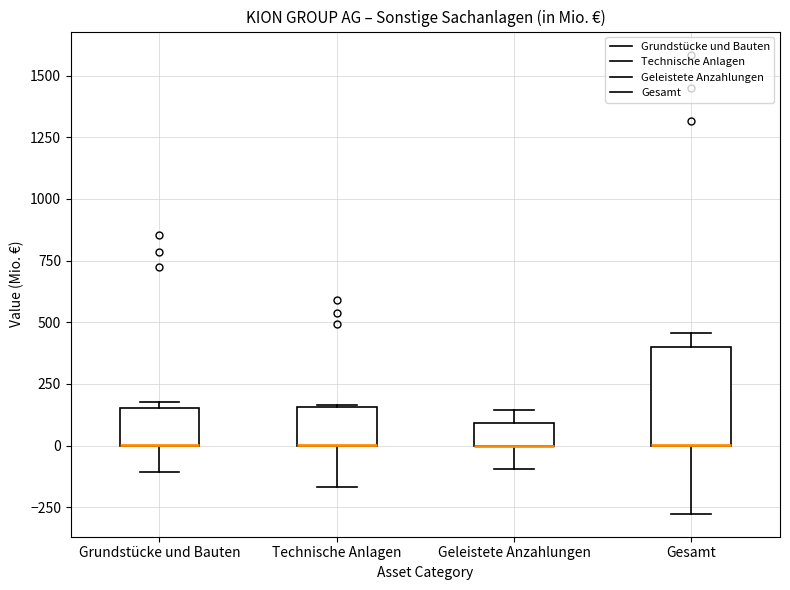

Reading left to right, read every box against the y-axis: the position of its median line, the range the box covers, and the ends of its whiskers. The values are not printed on the chart, so give them approximately, as read against the axis.

Grundstücke und Bauten: median 0 (drawn on the box's lower edge), box 0 to 150, whiskers -100 to 200
Technische Anlagen: median 0 (drawn on the box's lower edge), box 0 to 150, whiskers -150 to 150
Geleistete Anzahlungen: median 0 (drawn on the box's lower edge), box 0 to 100, whiskers -100 to 150
Gesamt: median 0 (drawn on the box's lower edge), box 0 to 400, whiskers -300 to 450